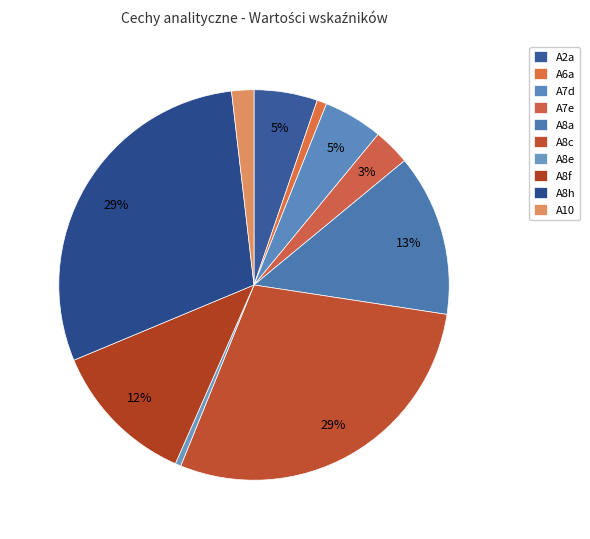

Is it true that A6a is 1% of the pie?

True